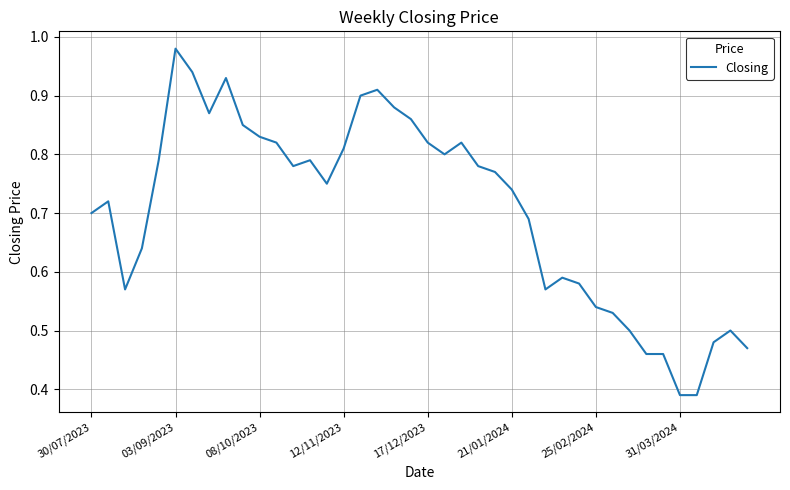

What is the maximum value shown in the chart?

1.0